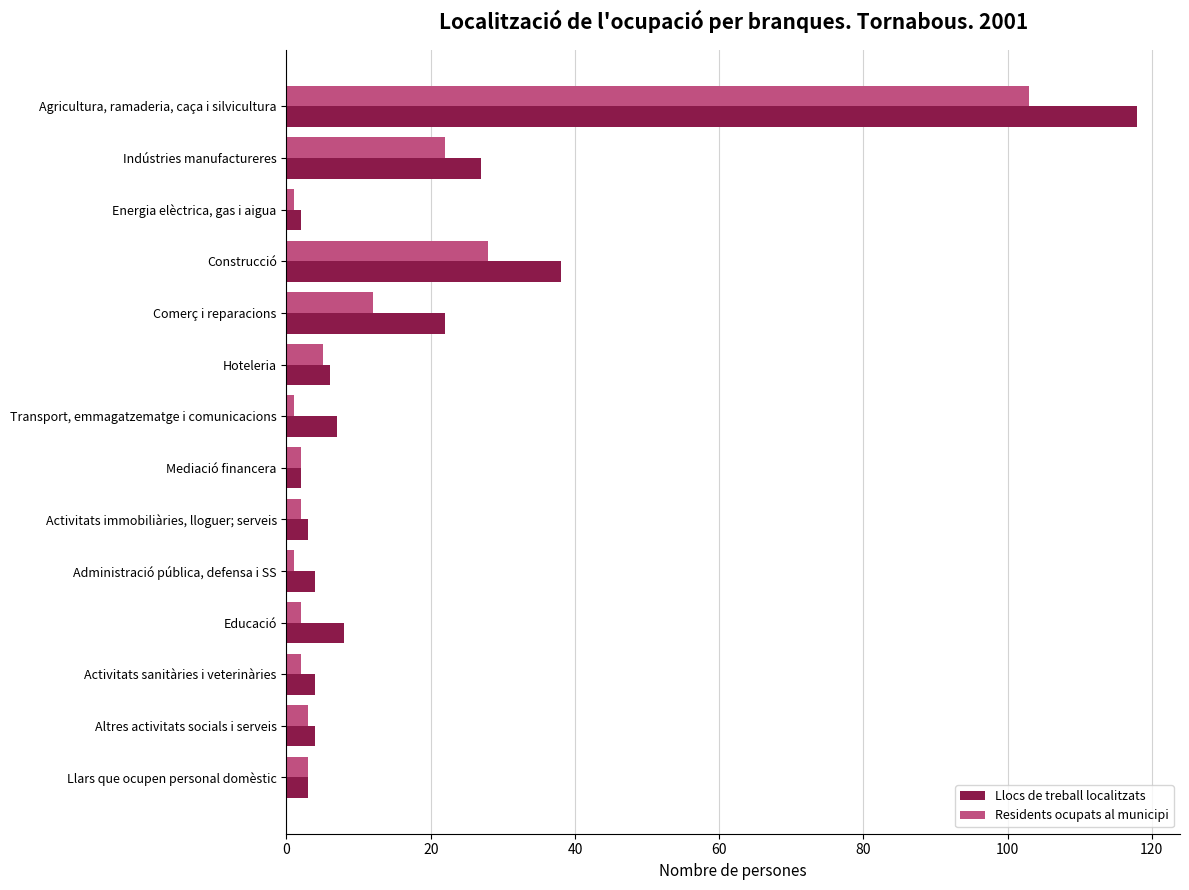

Rank the series by their maximum value, from lowest to highest.

Residents ocupats al municipi, Llocs de treball localitzats